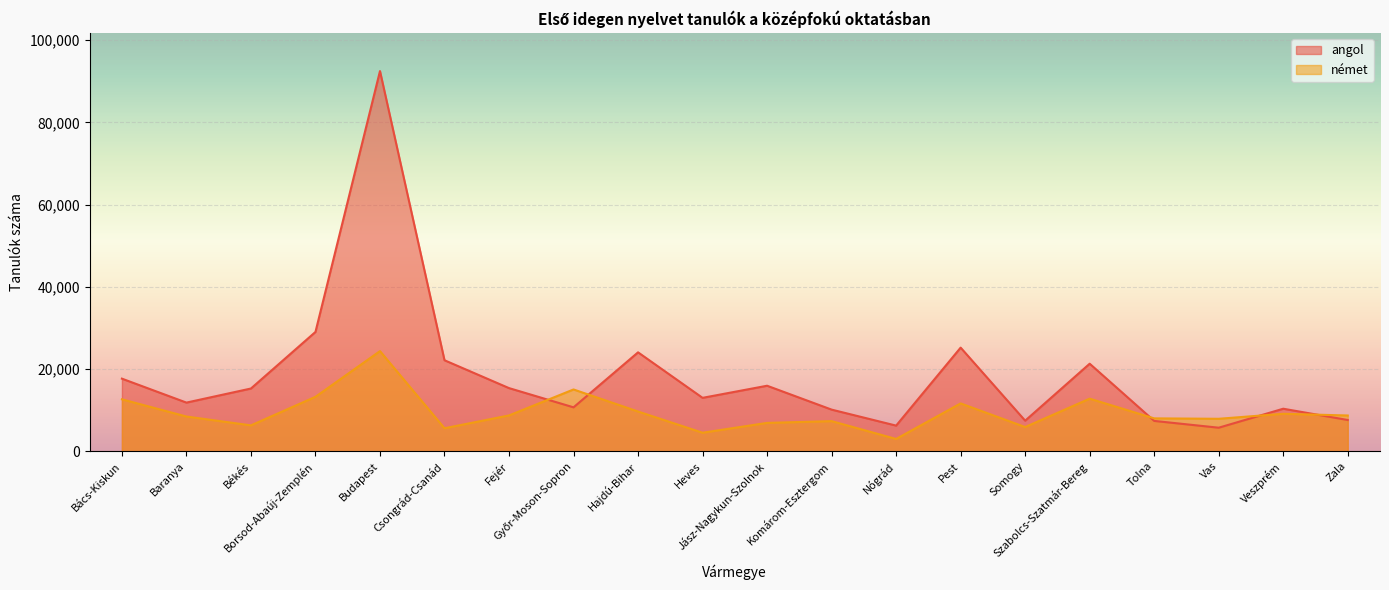

Reading left to right, list all the values displayed in this chart.

angol: Bács-Kiskun=17659	Baranya=11833	Békés=15260	Borsod-Abaúj-Zemplén=29024	Budapest=92481	Csongrád-Csanád=22135	Fejér=15358	Győr-Moson-Sopron=10681	Hajdú-Bihar=24060	Heves=12991	Jász-Nagykun-Szolnok=15936	Komárom-Esztergom=10126	Nógrád=6236	Pest=25206	Somogy=7436	Szabolcs-Szatmár-Bereg=21294	Tolna=7379	Vas=5725	Veszprém=10343	Zala=7602
német: Bács-Kiskun=12633	Baranya=8450	Békés=6298	Borsod-Abaúj-Zemplén=13244	Budapest=24359	Csongrád-Csanád=5598	Fejér=8714	Győr-Moson-Sopron=15028	Hajdú-Bihar=9663	Heves=4508	Jász-Nagykun-Szolnok=6896	Komárom-Esztergom=7327	Nógrád=2988	Pest=11638	Somogy=5891	Szabolcs-Szatmár-Bereg=12793	Tolna=7997	Vas=7894	Veszprém=9112	Zala=8697